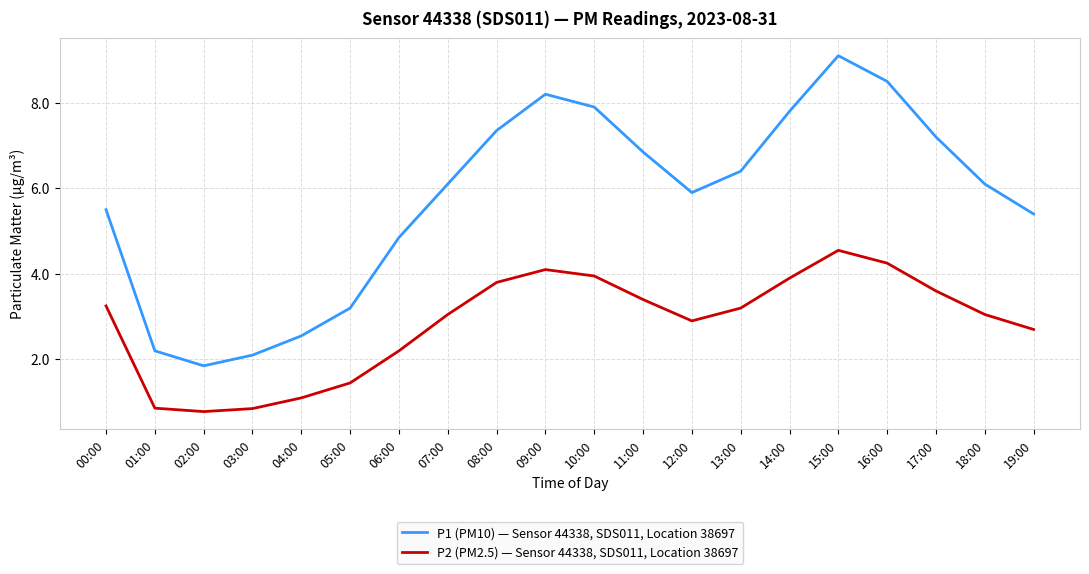

Which series has the widest spread of values?

P1 (PM10) — Sensor 44338, SDS011, Location 38697